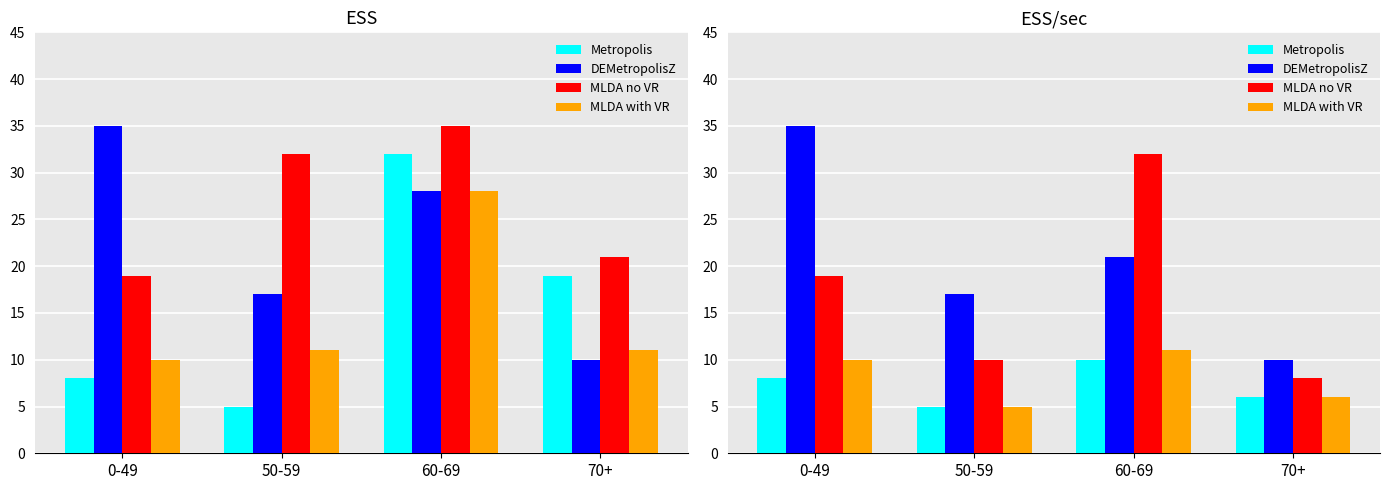

What is the highest value of the DEMetropolisZ series?

35